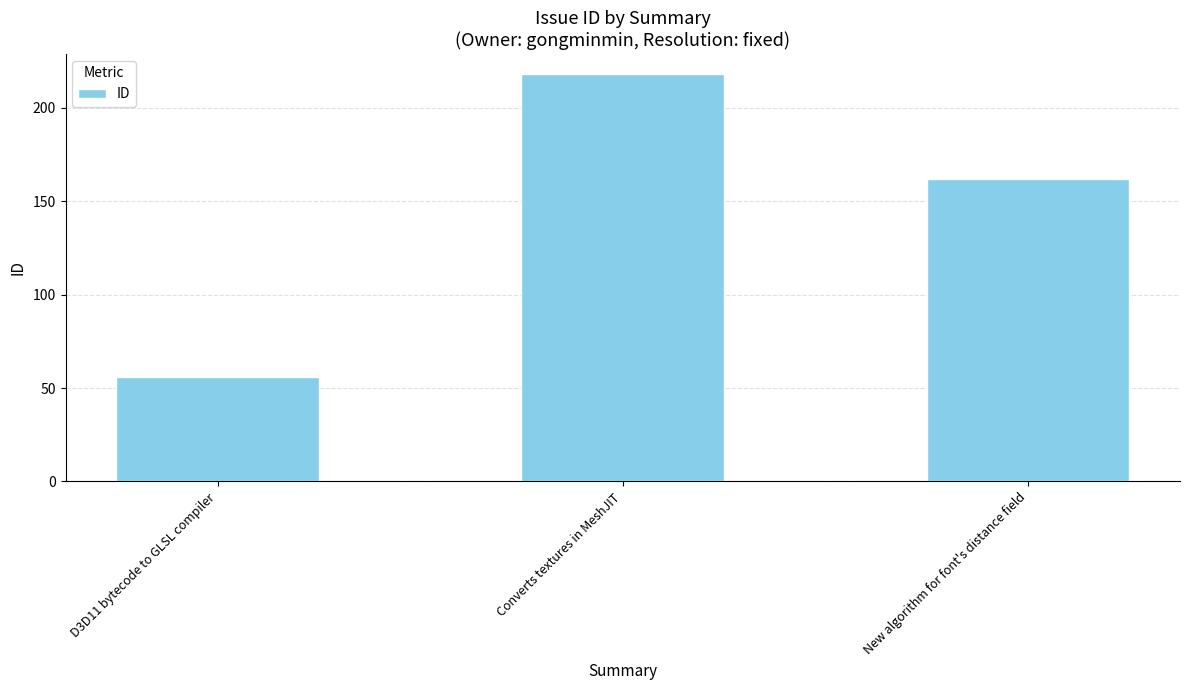

What position from the left is Converts textures in MeshJIT?

2